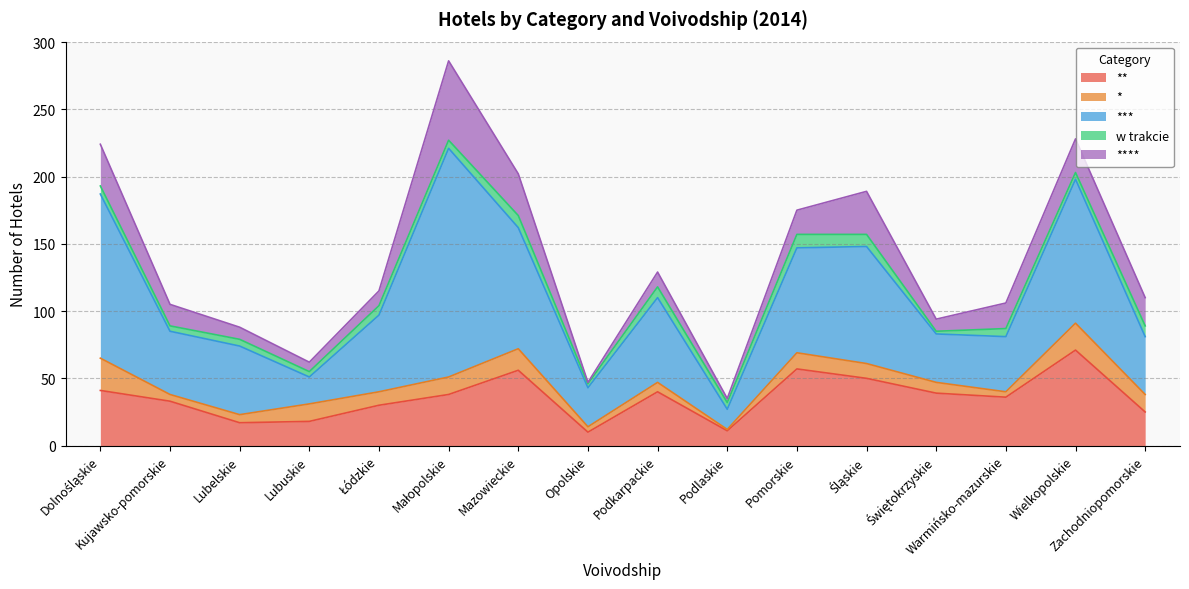

What value does the ** series have at Świętokrzyskie?

39